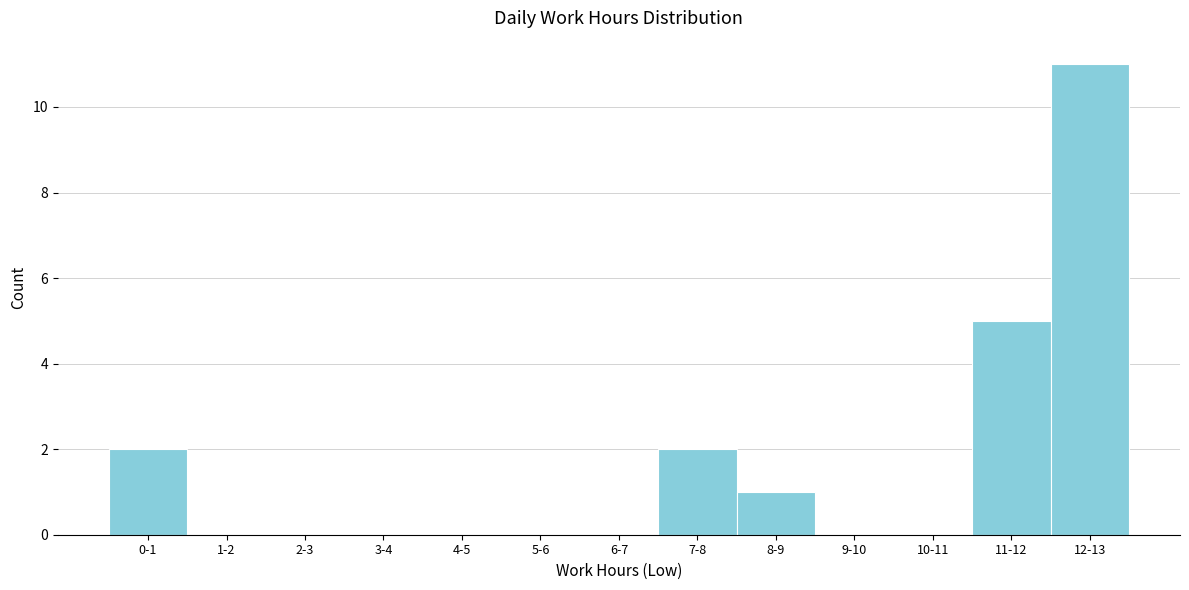

Reading left to right, transcribe all the data shown in this chart.

0-1=2	1-2=0	2-3=0	3-4=0	4-5=0	5-6=0	6-7=0	7-8=2	8-9=1	9-10=0	10-11=0	11-12=5	12-13=11